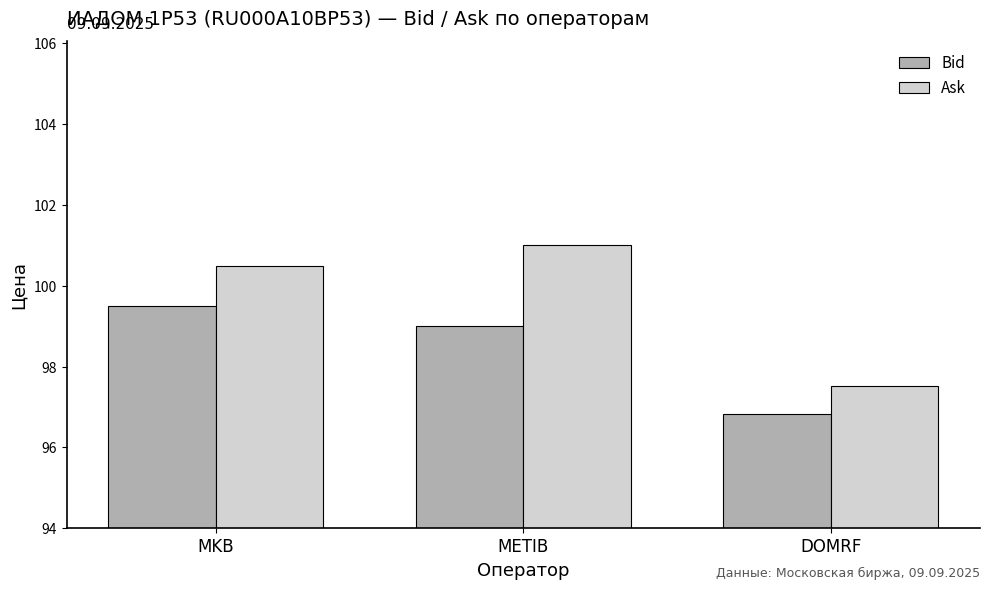

How many bars are there in each group?

2